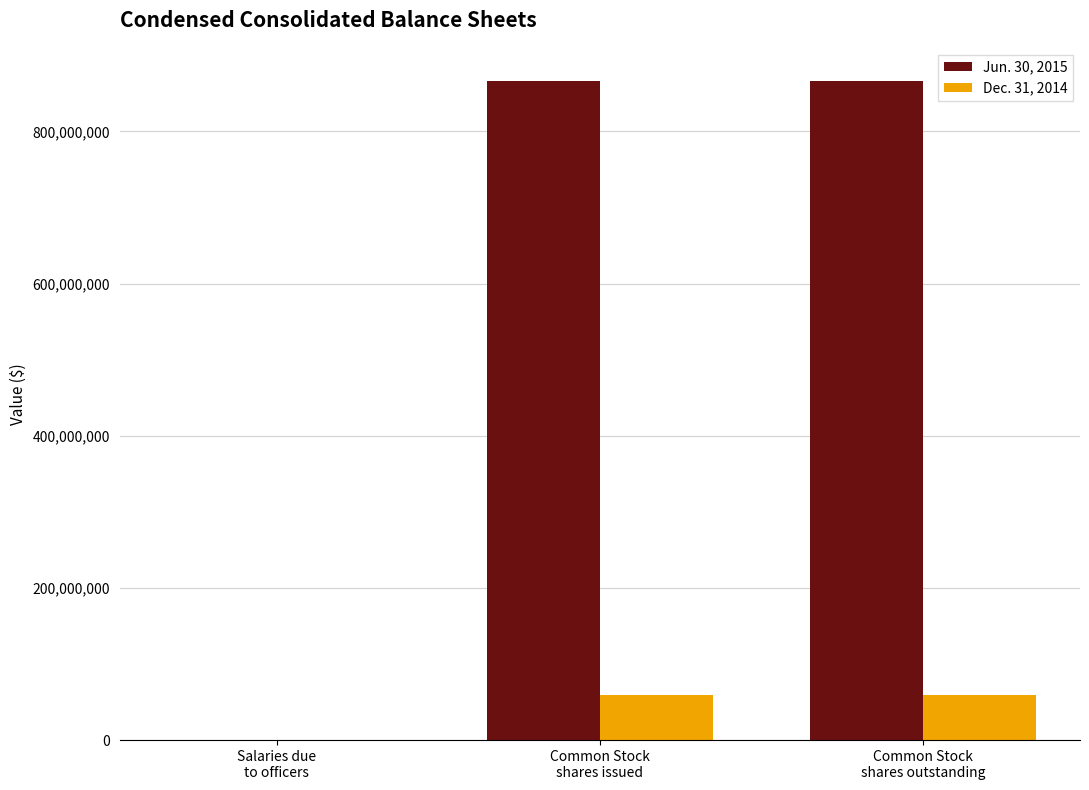

What is the average value of the Dec. 31, 2014 series?

40035866